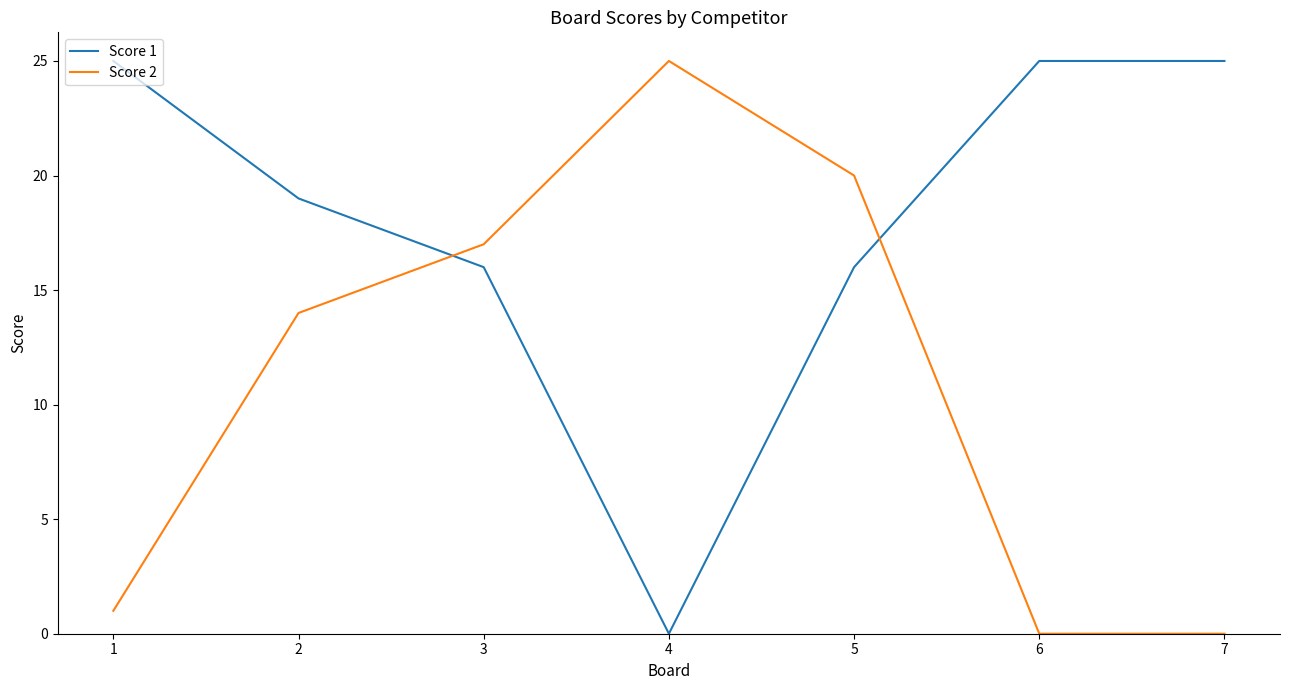

Rank the series at 6 from highest to lowest value.

Score 1, Score 2